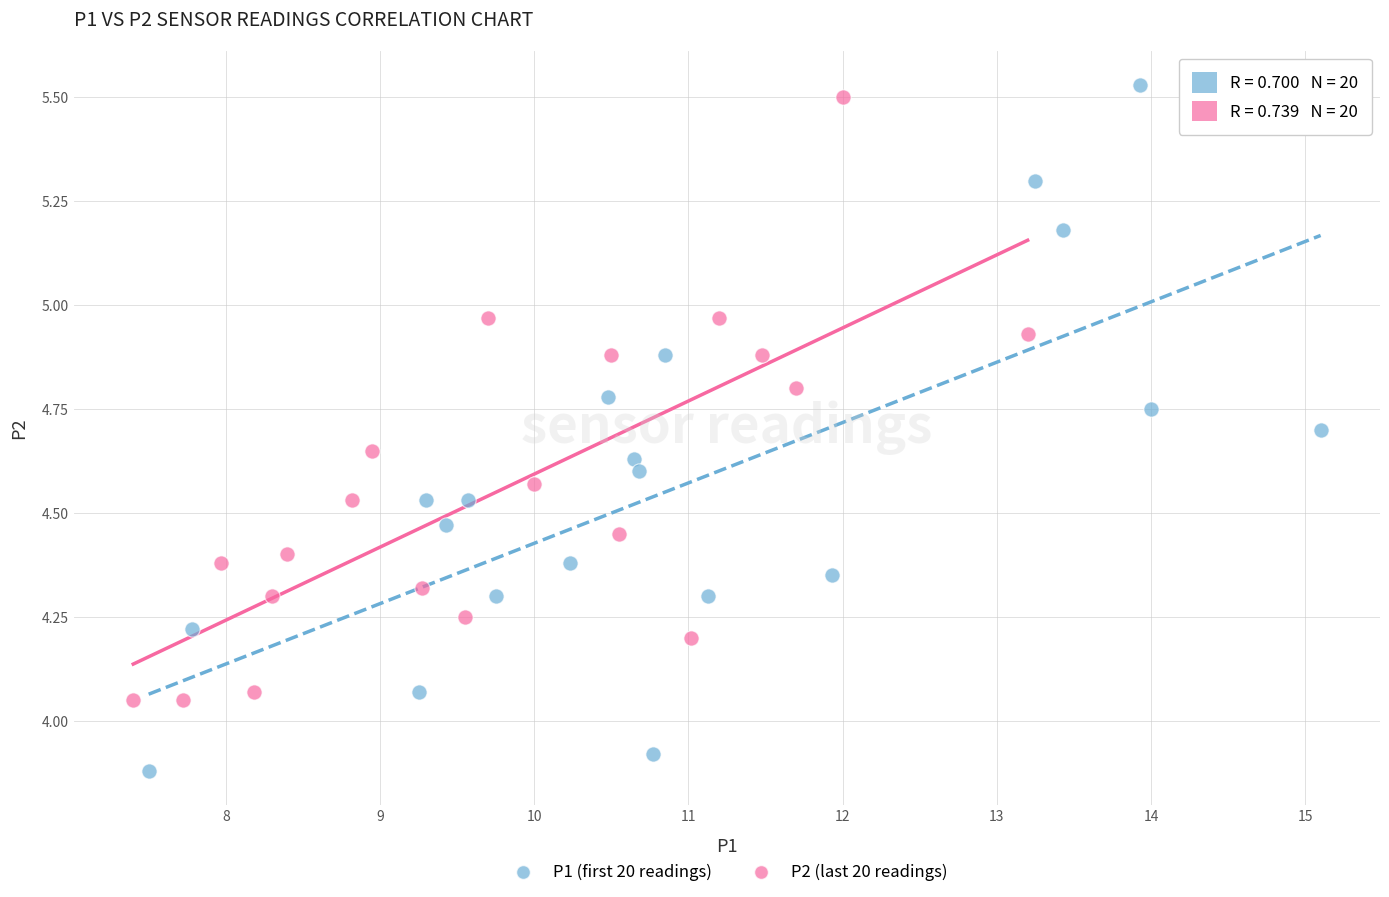

Which series reaches the minimum Y coordinate?

P1 (first 20 readings)